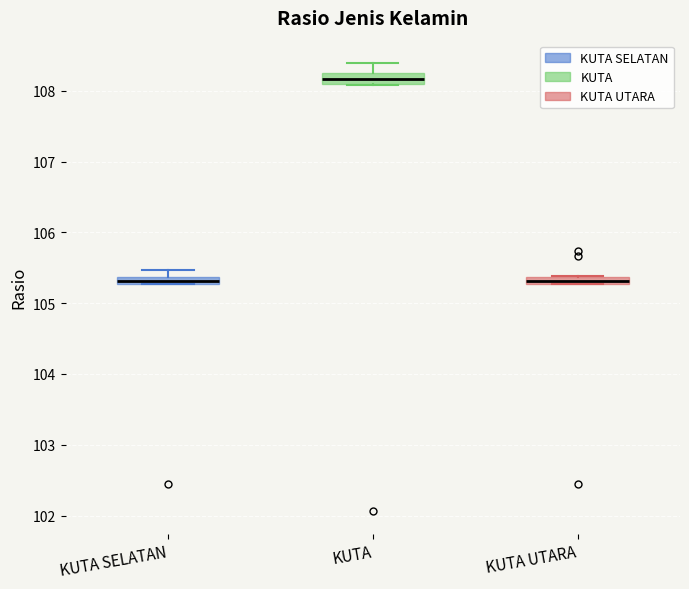

Where is the upper edge of the box for KUTA SELATAN on the y-axis? The values are not printed on the chart, so give them approximately, as read against the axis.

105.4